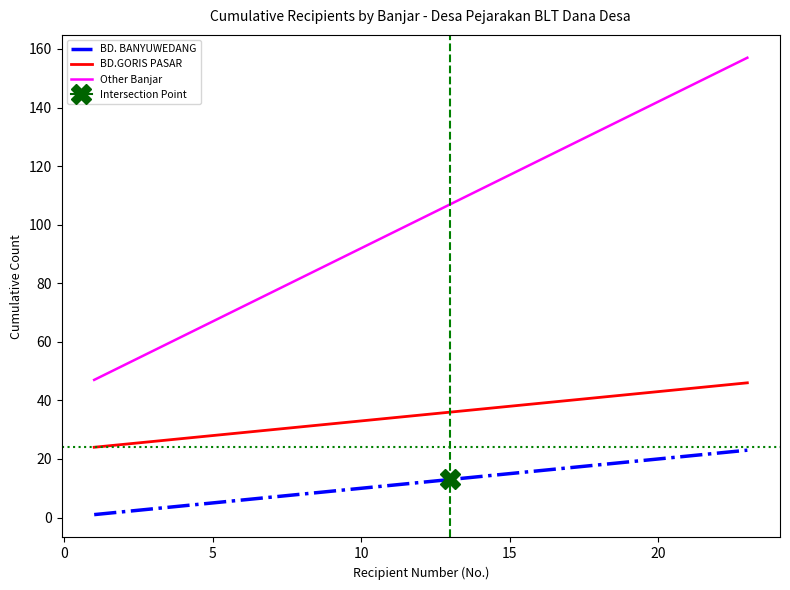

True or false: Other Banjar has a value of 92 at 10.

True